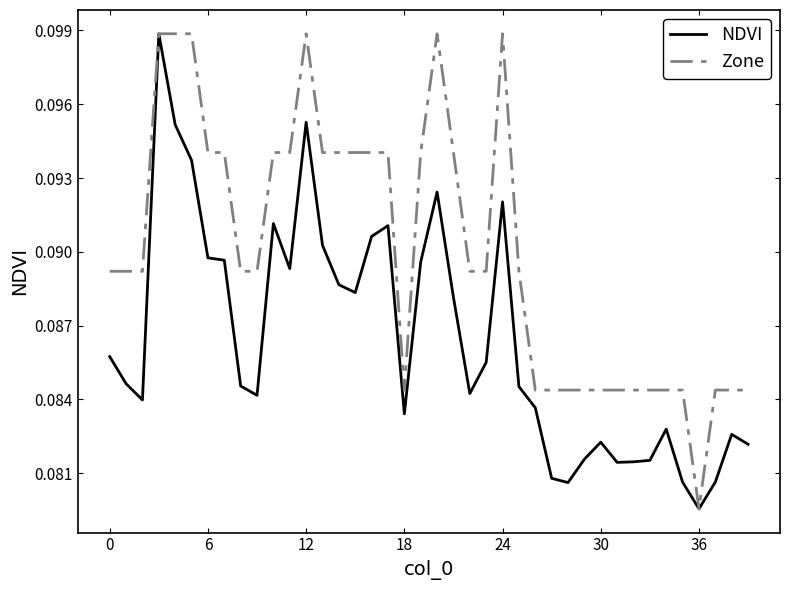

List the series in order of their overall mean, highest first.

Zone, NDVI